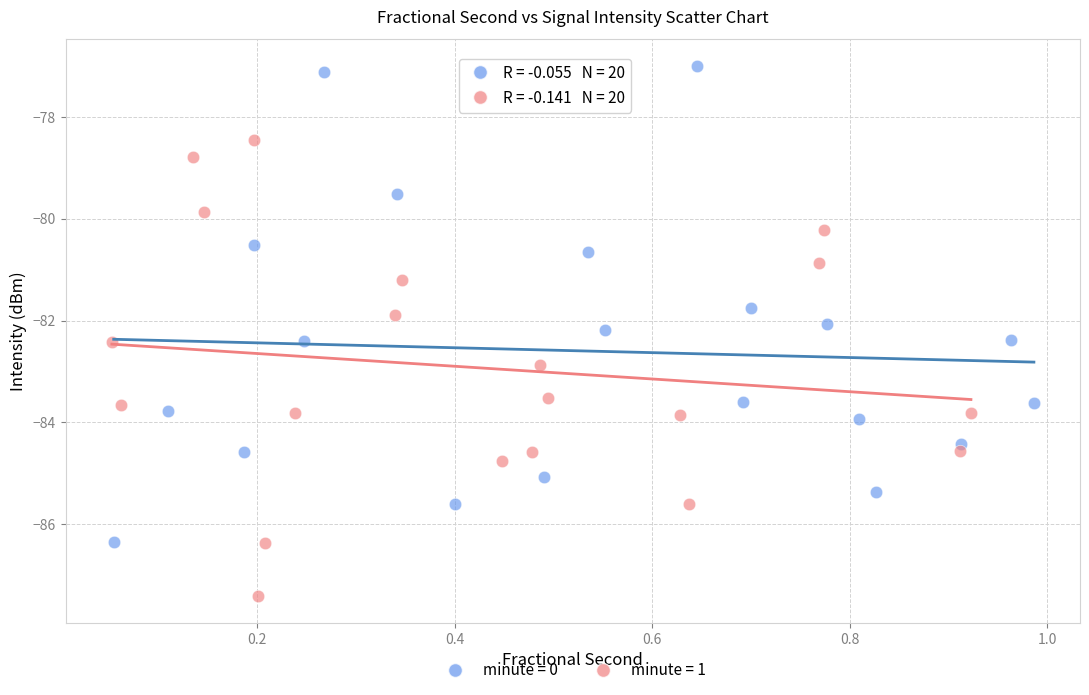

Which series reaches the minimum Y coordinate?

minute = 1